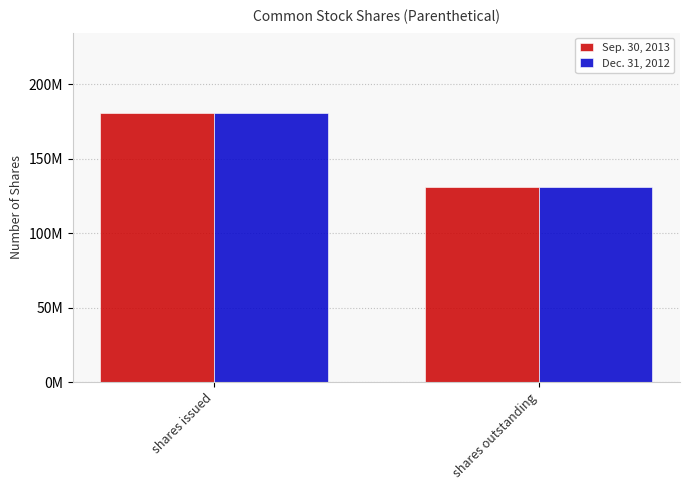

What are all the series names shown in the legend?

Sep. 30, 2013, Dec. 31, 2012